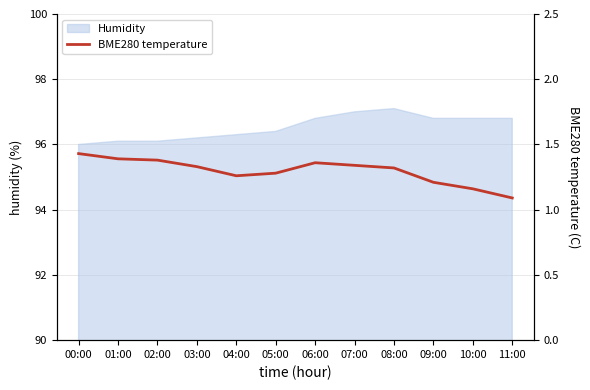

The chart shows a value of 2.4 at 00:00. True or false?

False